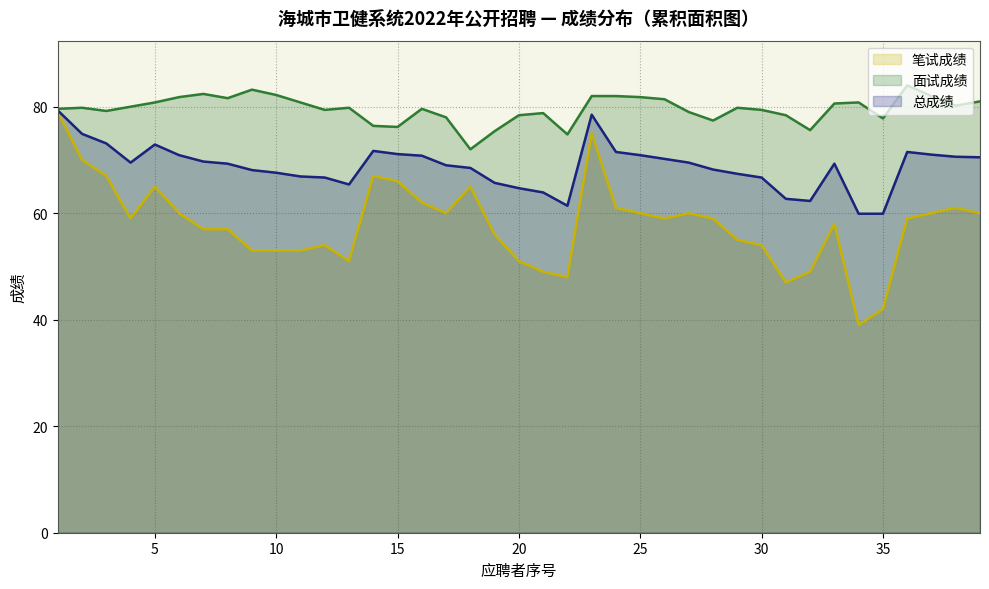

Rank the series by their average value, from highest to lowest.

面试成绩, 总成绩, 笔试成绩